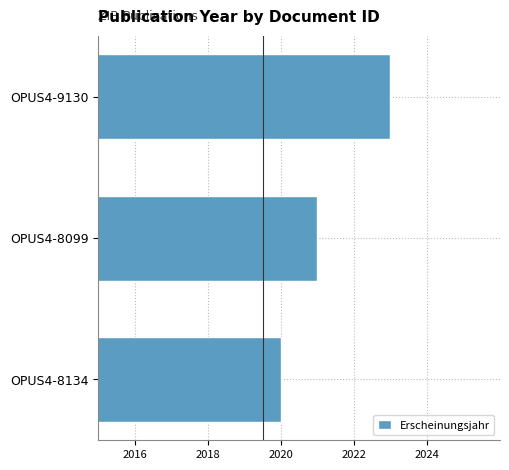

Rank the categories by value from lowest to highest.

OPUS4-8134, OPUS4-8099, OPUS4-9130